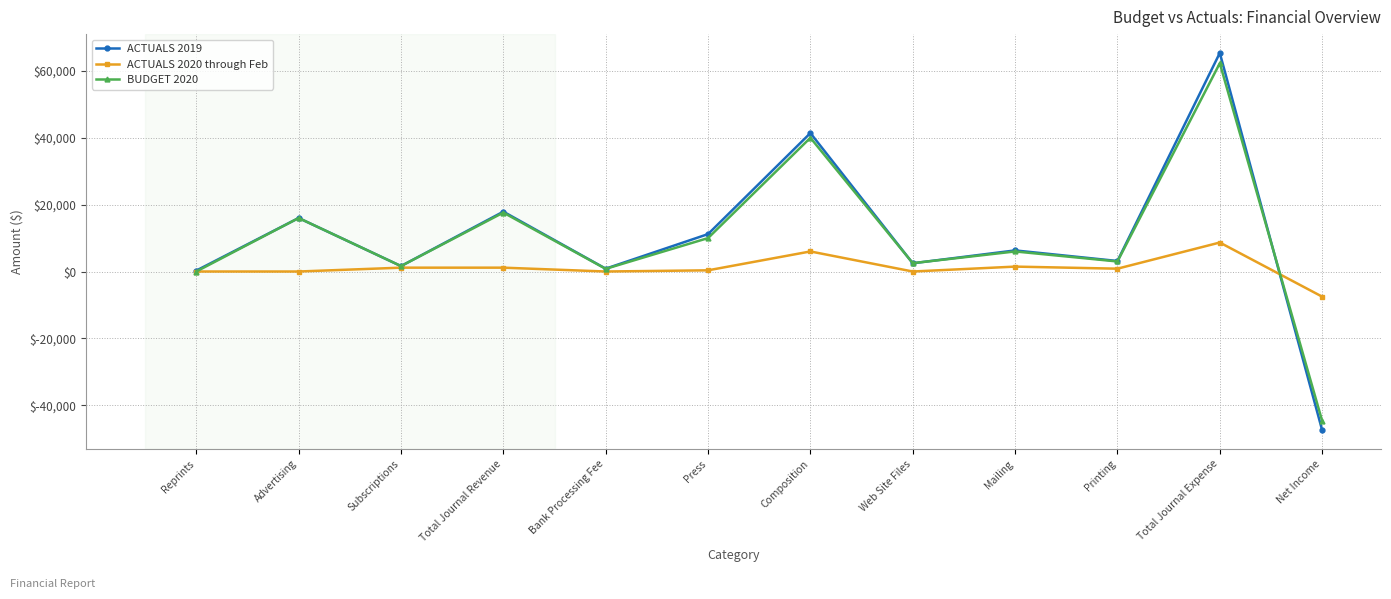

After their last crossing, which series has the higher values: BUDGET 2020 or ACTUALS 2020 through Feb?

ACTUALS 2020 through Feb